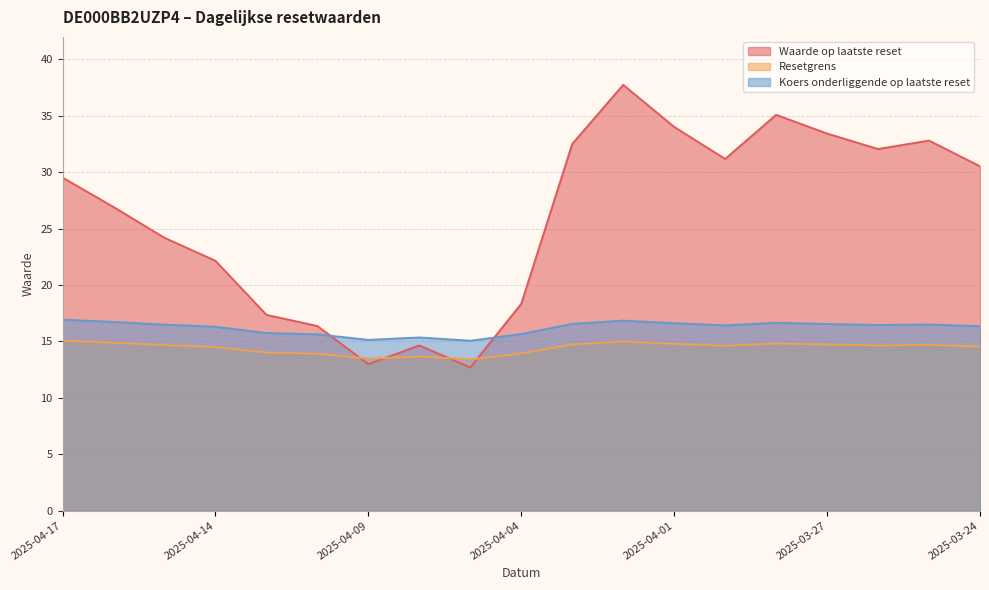

What is the spread (max minus min) of values at 2025-03-28?

20.3